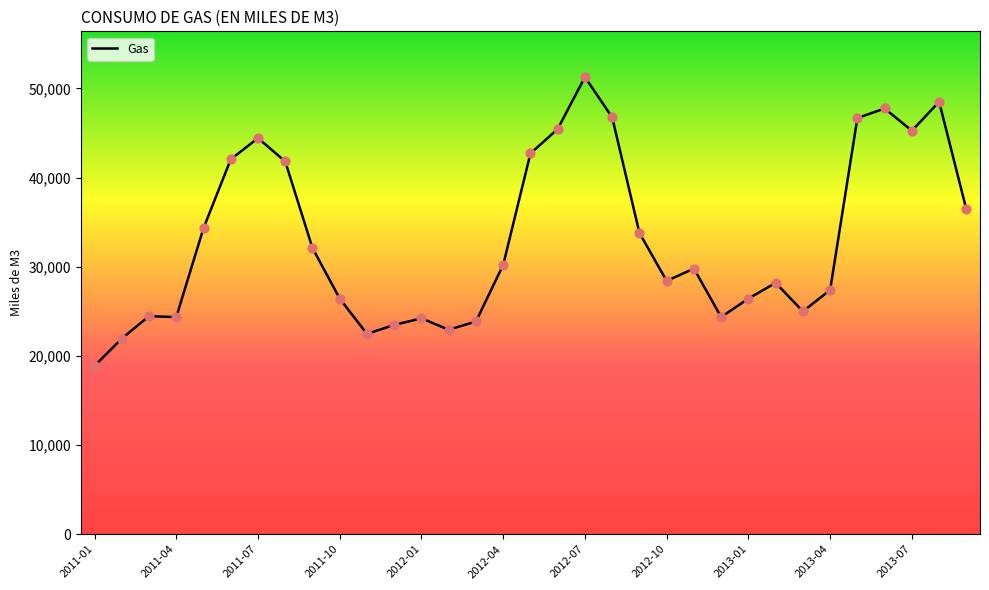

What is the difference between the maximum and minimum values?

32401